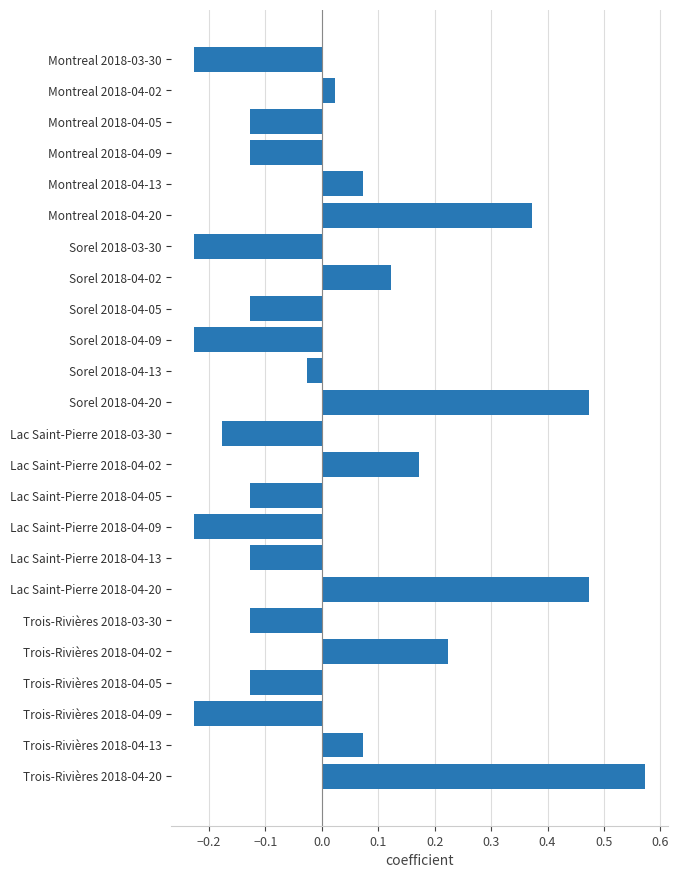

How many categories are shown in the chart?

24